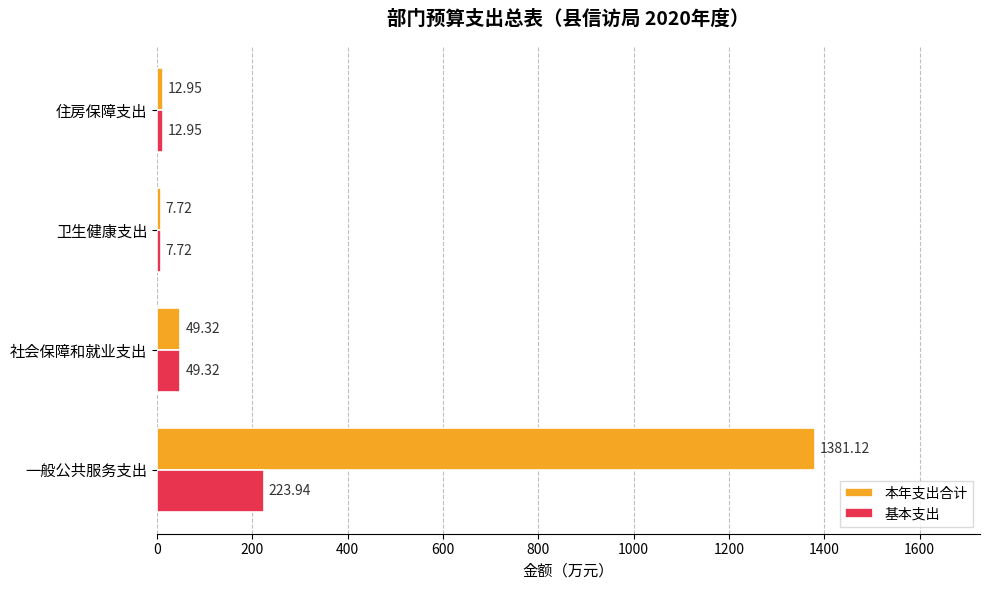

How many values in the 本年支出合计 series are below 49?

2